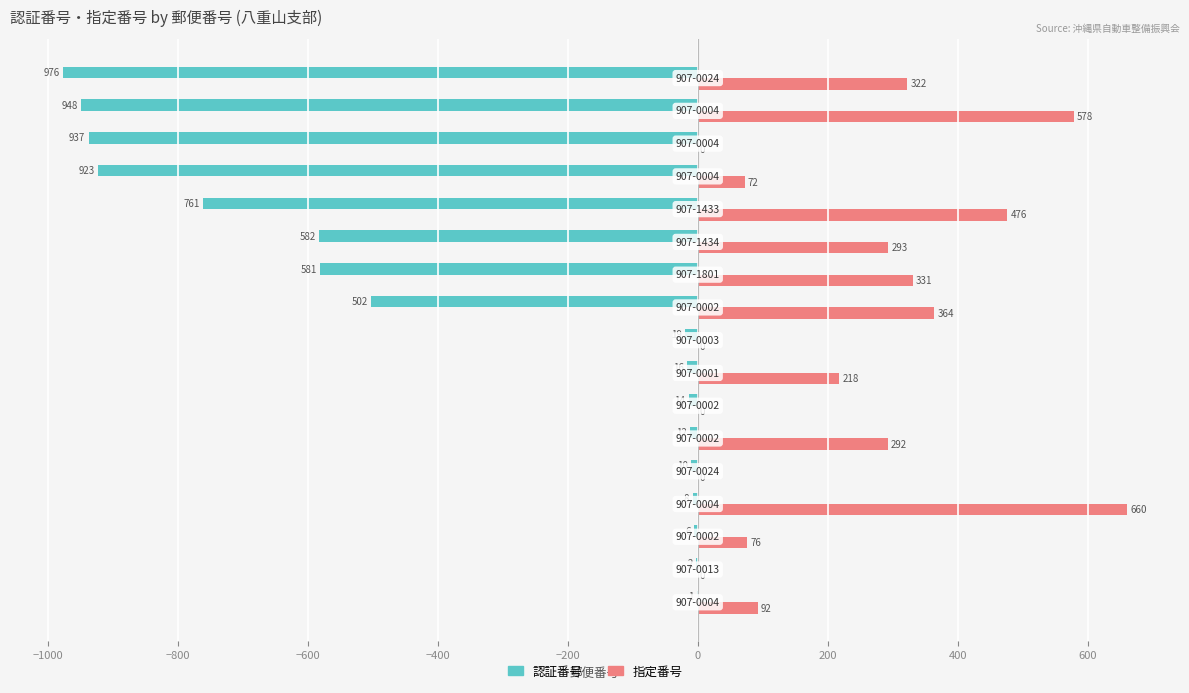

What is the greatest value displayed?

660